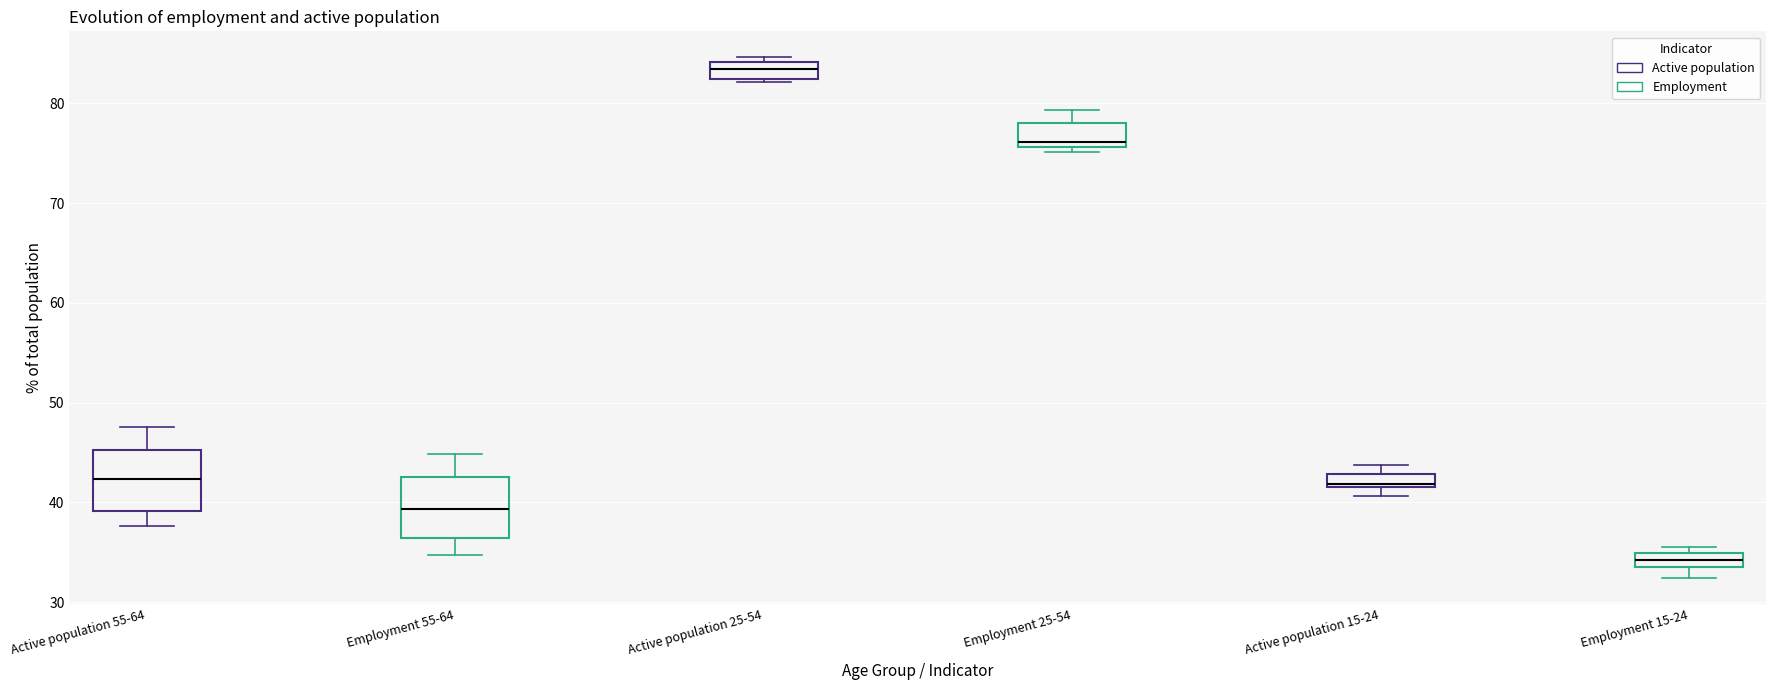

Where does the median line of the box for Employment 55-64 sit on the y-axis? The values are not printed on the chart, so give them approximately, as read against the axis.

39